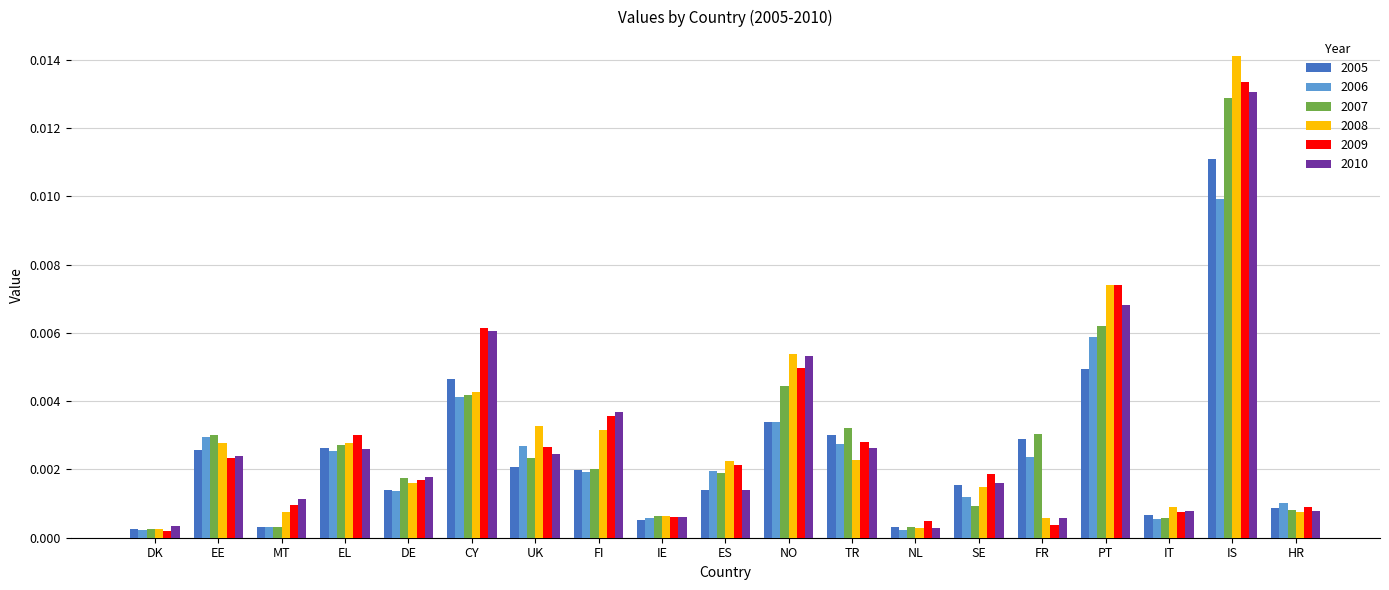

At how many categories does at least one series exceed 0?

19